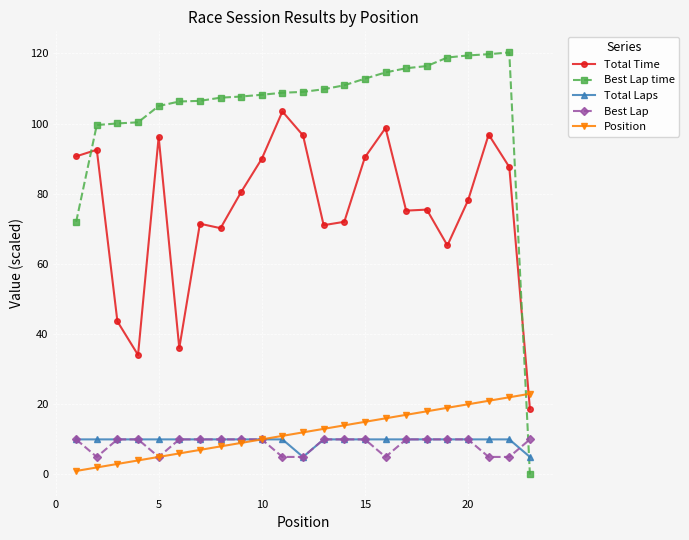

What is the sum of all Best Lap time values?

2389.4